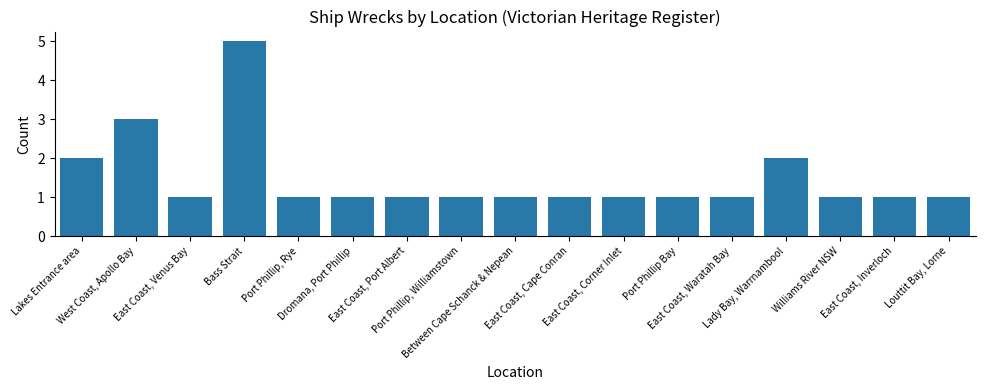

Approximately how many times larger is the value at East Coast, Inverloch compared to East Coast, Port Albert?

1.0